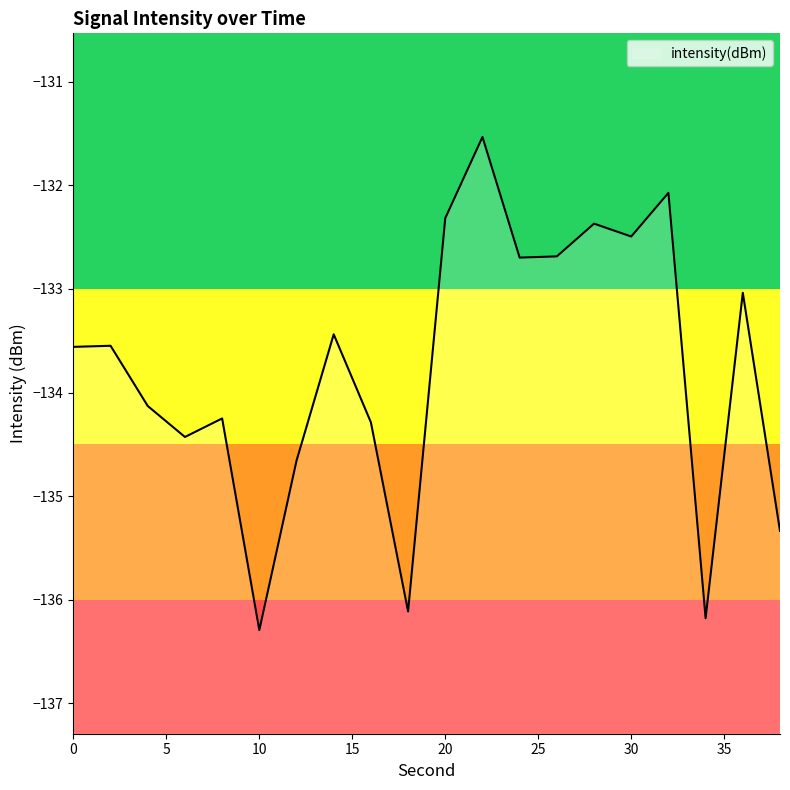

How many data points does each series have?

20